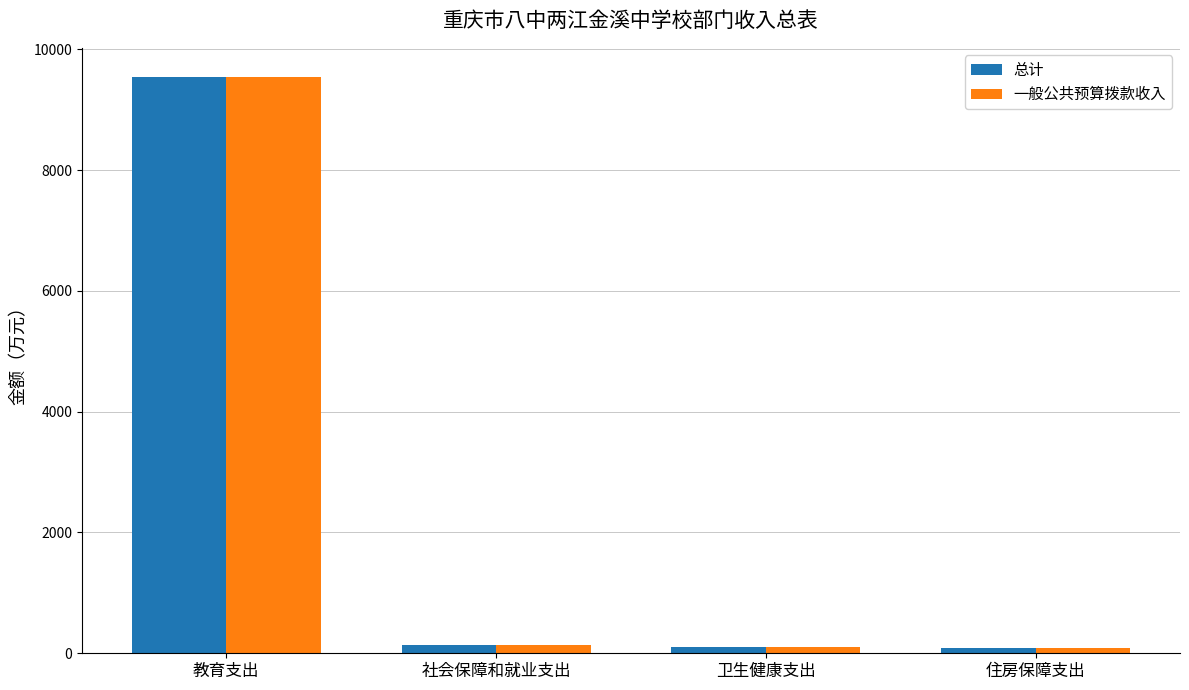

What is the sum of all 总计 values?

9877.4